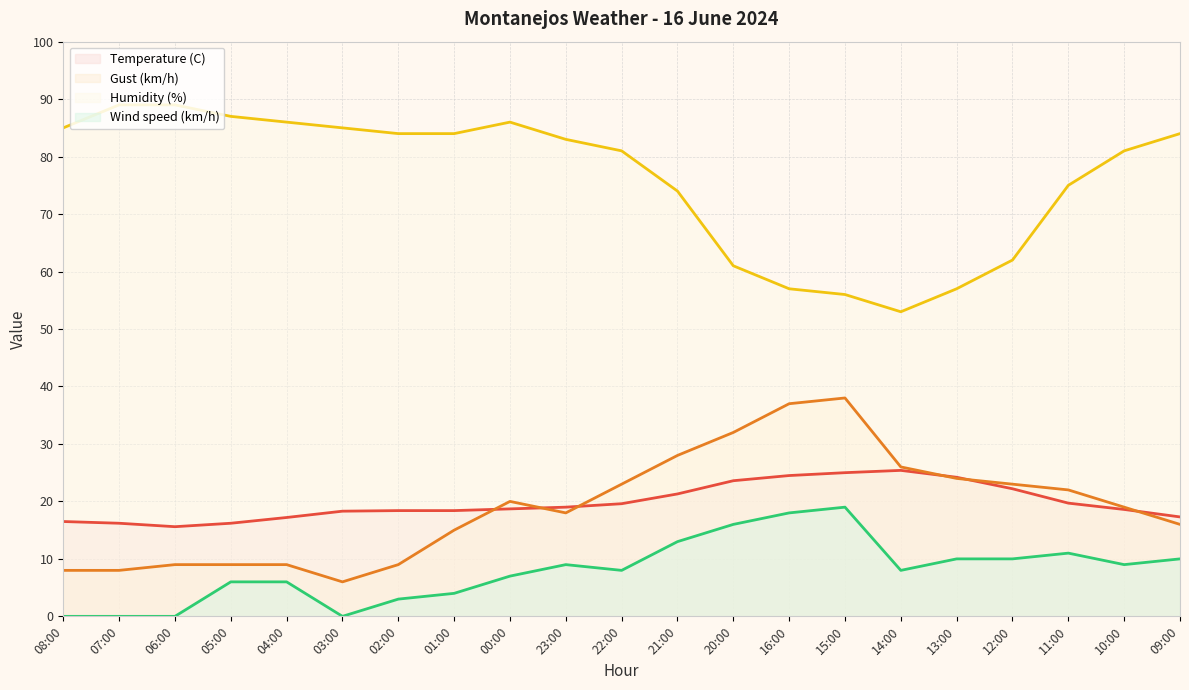

What are all the series names shown in the legend?

Temperature (C), Gust (km/h), Humidity (%), Wind speed (km/h)